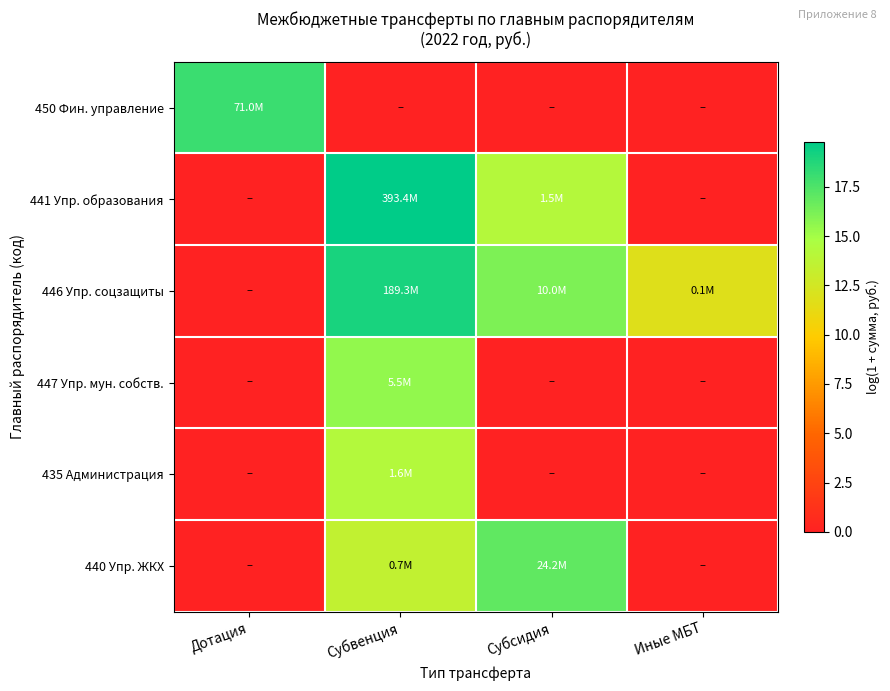

Reading right to left, transcribe all the data shown in this chart.

450 Фин. управление: Иные МБТ=0.0	Субсидия=0.0	Субвенция=0.0	Дотация=18.1
441 Упр. образования: Иные МБТ=0.0	Субсидия=14.2	Субвенция=19.8	Дотация=0.0
446 Упр. соцзащиты: Иные МБТ=11.8	Субсидия=16.1	Субвенция=19.1	Дотация=0.0
447 Упр. мун. собств.: Иные МБТ=0.0	Субсидия=0.0	Субвенция=15.5	Дотация=0.0
435 Администрация: Иные МБТ=0.0	Субсидия=0.0	Субвенция=14.3	Дотация=0.0
440 Упр. ЖКХ: Иные МБТ=0.0	Субсидия=17.0	Субвенция=13.5	Дотация=0.0